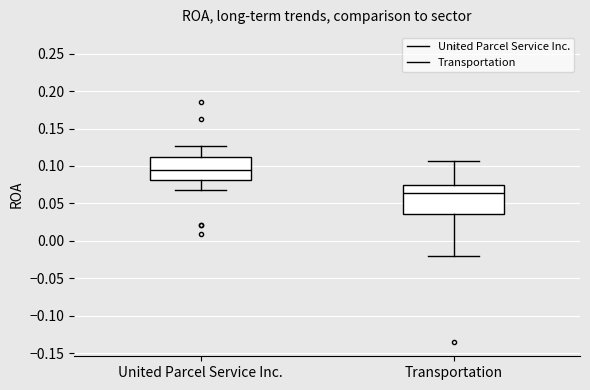

Reading left to right, transcribe this box plot: for each box, give where its median line is, the range the box spans, and where its two whiskers end, as read against the y-axis. The values are not printed on the chart, so give them approximately, as read against the axis.

United Parcel Service Inc.: median 0.095, box 0.080 to 0.115, whiskers 0.070 to 0.125
Transportation: median 0.065, box 0.035 to 0.075, whiskers -0.020 to 0.105